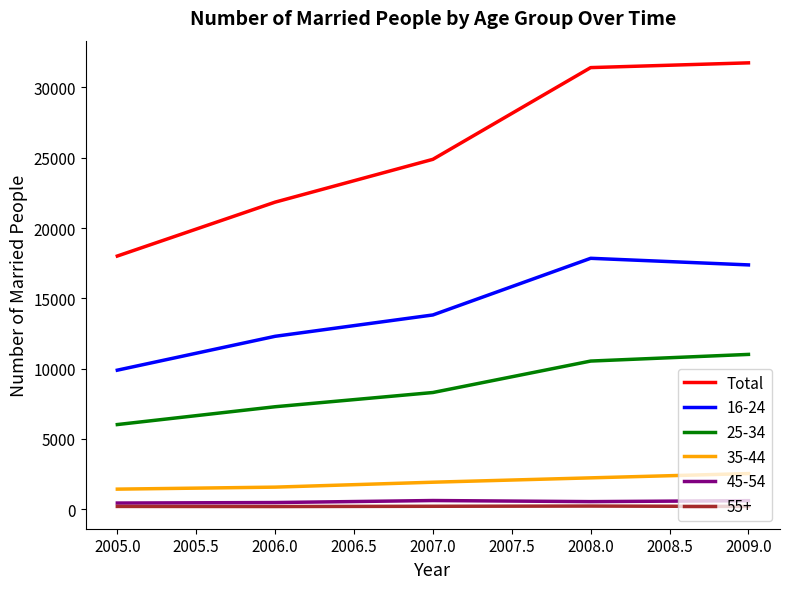

Is the value of Total at 2005.0 greater than the value of 16-24 at 2006.0?

Yes